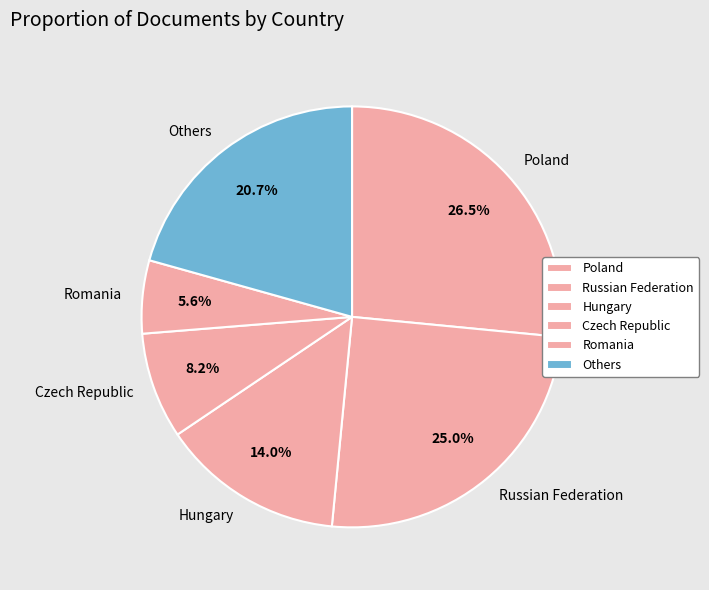

What is the ratio of the value at Czech Republic to the value at Hungary?

0.6